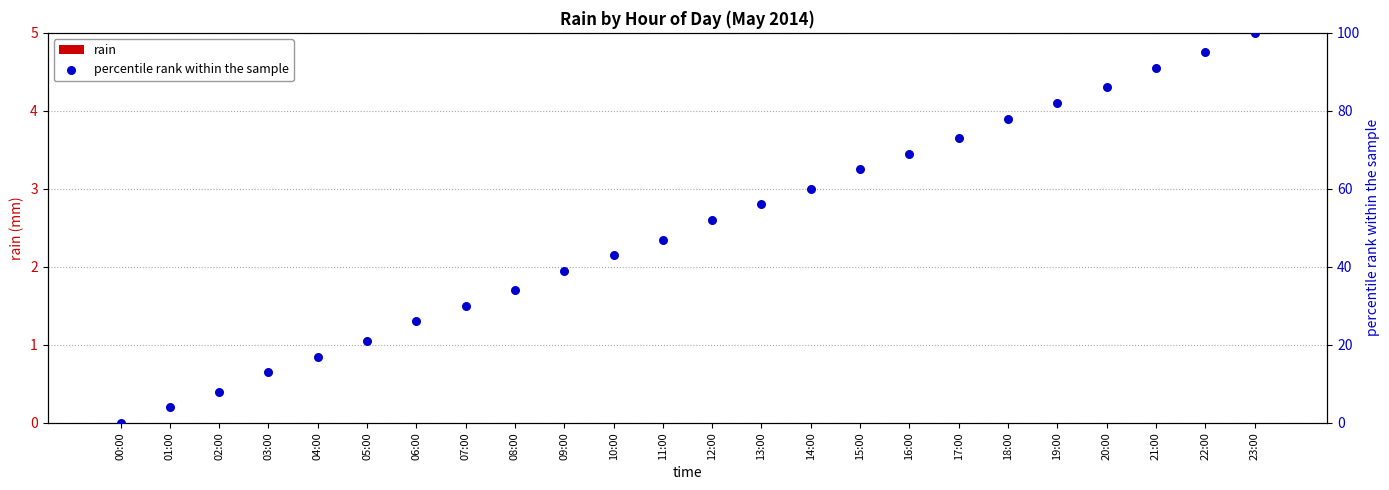

At which category is the sum across all series the highest?

23:00